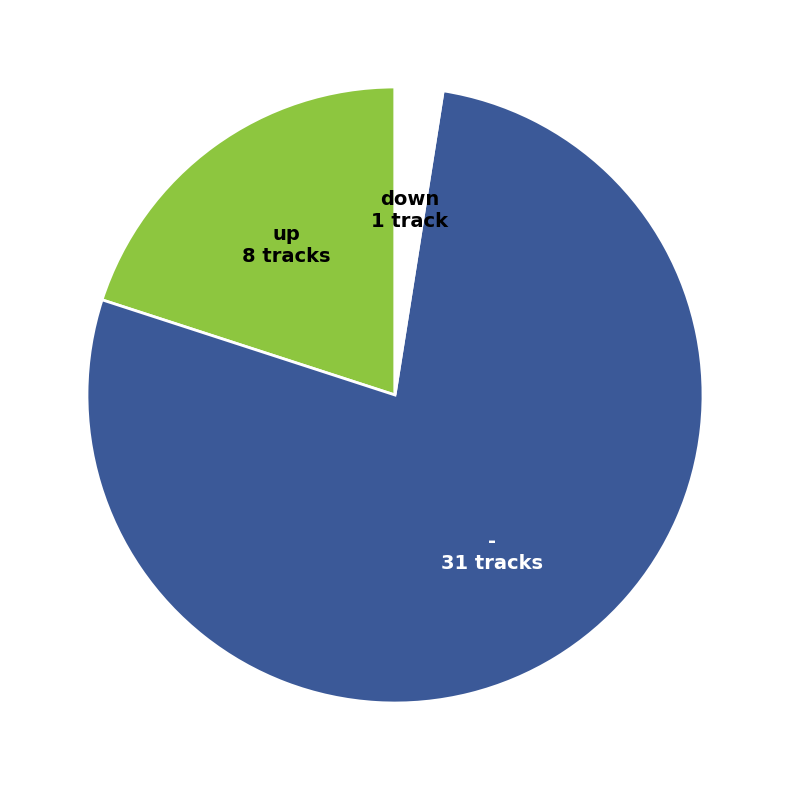

Is there a majority slice in this chart?

Yes